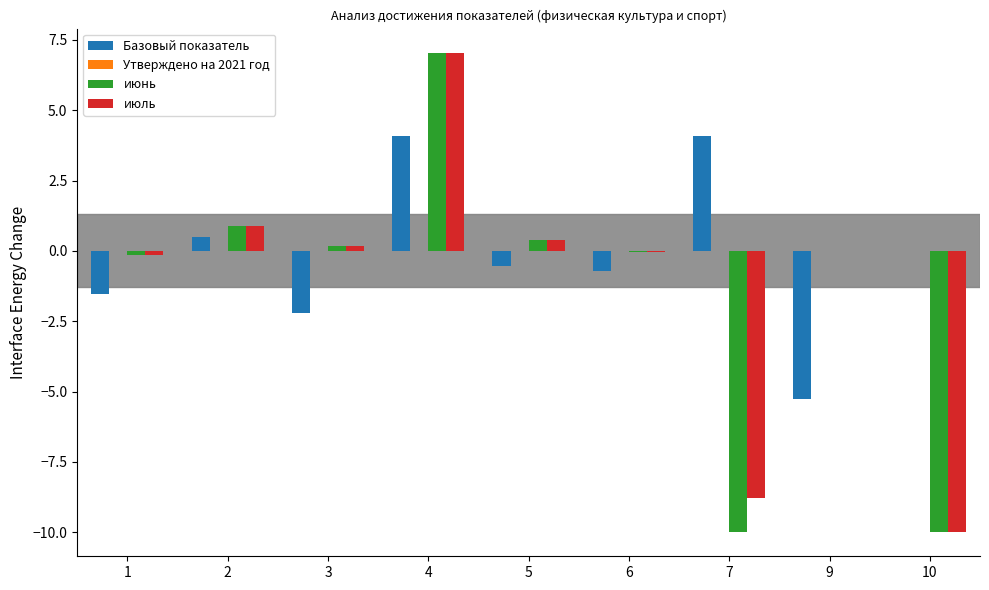

Which series changed the most between 1 and 5?

Базовый показатель